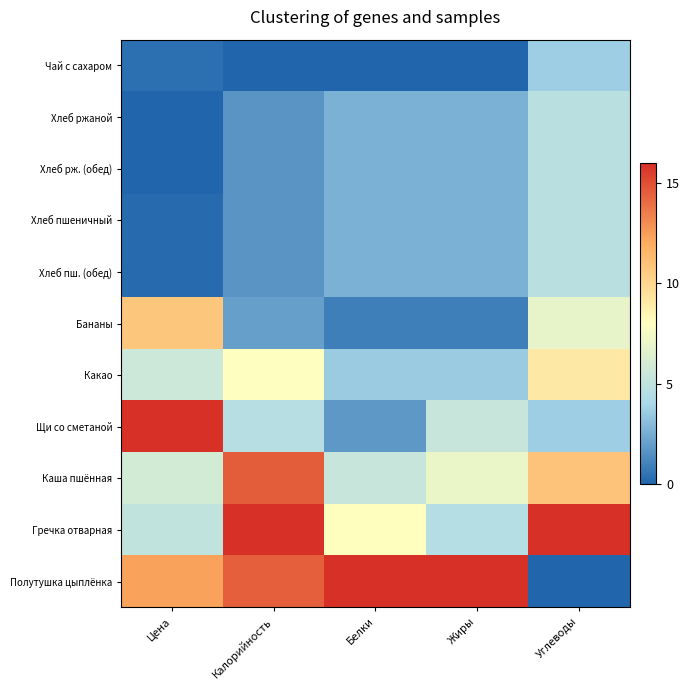

At how many categories does at least one series exceed 1?

5